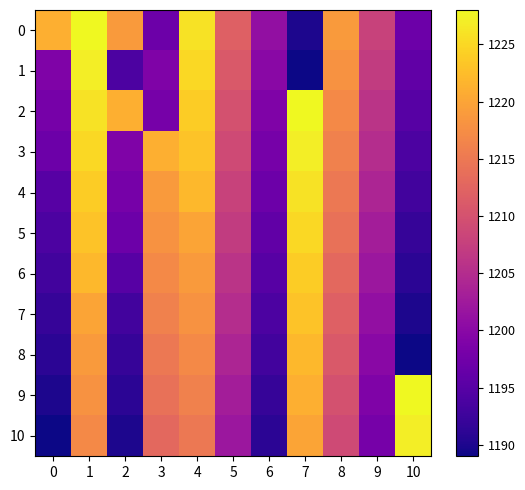

Reading right to left, extract all data points from this chart.

0: 10=1197	9=1208	8=1219	7=1190	6=1201	5=1212	4=1226	3=1197	2=1219	1=1228	0=1221
1: 10=1196	9=1207	8=1218	7=1189	6=1200	5=1211	4=1225	3=1199	2=1194	1=1227	0=1199
2: 10=1195	9=1206	8=1217	7=1228	6=1199	5=1210	4=1224	3=1198	2=1221	1=1226	0=1198
3: 10=1194	9=1205	8=1216	7=1227	6=1198	5=1209	4=1223	3=1221	2=1199	1=1225	0=1197
4: 10=1193	9=1204	8=1215	7=1226	6=1197	5=1208	4=1222	3=1219	2=1198	1=1224	0=1195
5: 10=1192	9=1203	8=1214	7=1225	6=1196	5=1207	4=1220	3=1218	2=1197	1=1223	0=1194
6: 10=1191	9=1202	8=1213	7=1224	6=1195	5=1206	4=1219	3=1217	2=1195	1=1222	0=1193
7: 10=1190	9=1201	8=1212	7=1223	6=1194	5=1205	4=1218	3=1216	2=1193	1=1220	0=1192
8: 10=1189	9=1200	8=1211	7=1222	6=1193	5=1204	4=1217	3=1215	2=1192	1=1219	0=1191
9: 10=1228	9=1199	8=1210	7=1221	6=1192	5=1203	4=1216	3=1214	2=1191	1=1218	0=1190
10: 10=1227	9=1198	8=1209	7=1220	6=1191	5=1202	4=1215	3=1213	2=1190	1=1217	0=1189